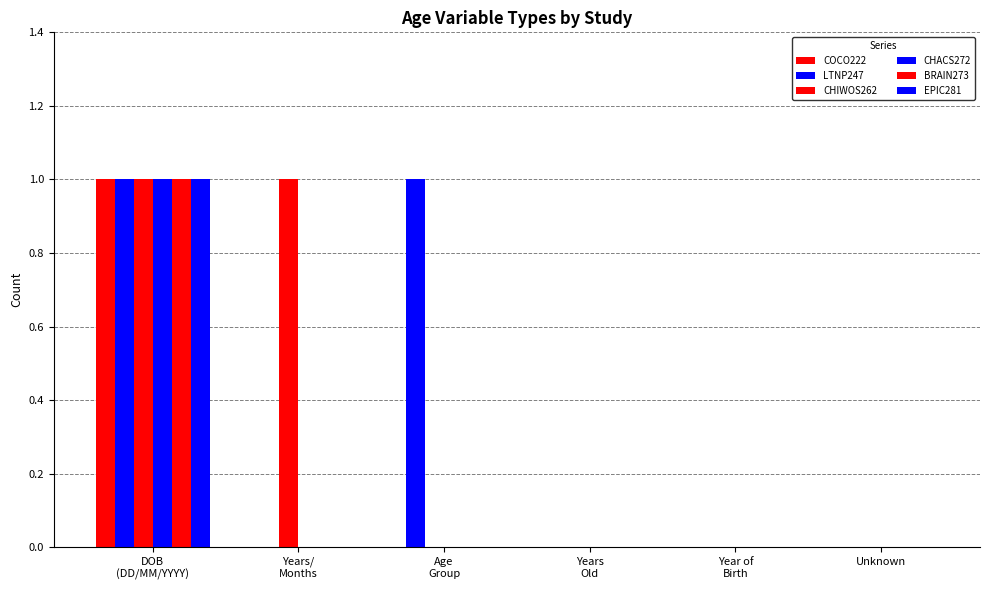

Reading right to left, what are all the values shown in this chart?

COCO222: 0	0	0	0	0	1
LTNP247: 0	0	0	1	0	1
CHIWOS262: 0	0	0	0	1	1
CHACS272: 0	0	0	0	0	1
BRAIN273: 0	0	0	0	0	1
EPIC281: 0	0	0	0	0	1